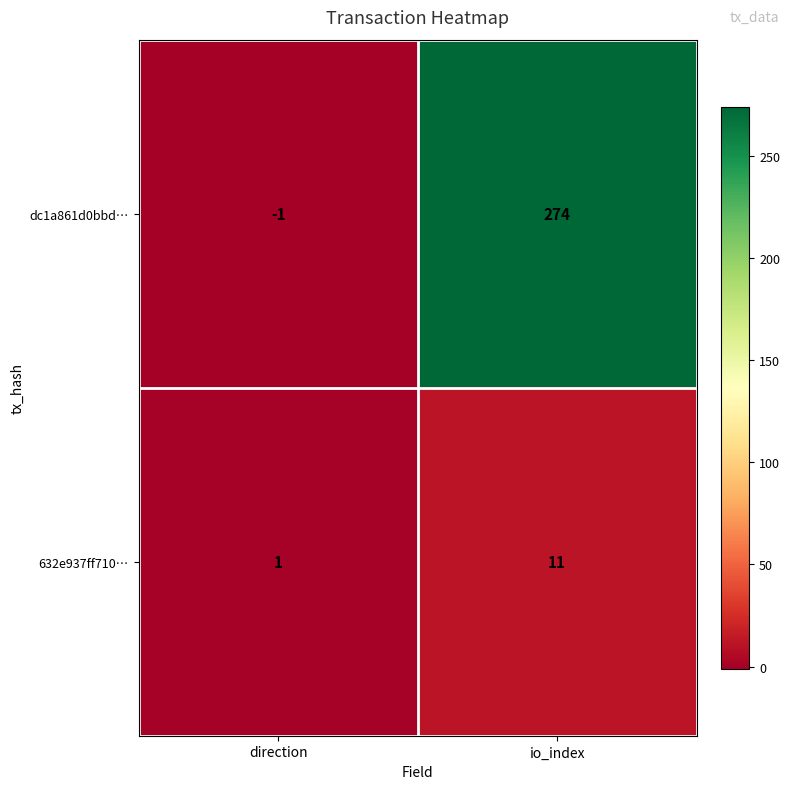

Reading right to left, transcribe all the data shown in this chart.

dc1a861d0bbd…: io_index=274	direction=-1
632e937ff710…: io_index=11	direction=1